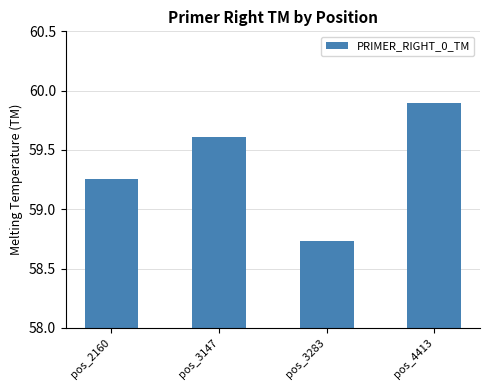

How many values exceed 59?

3